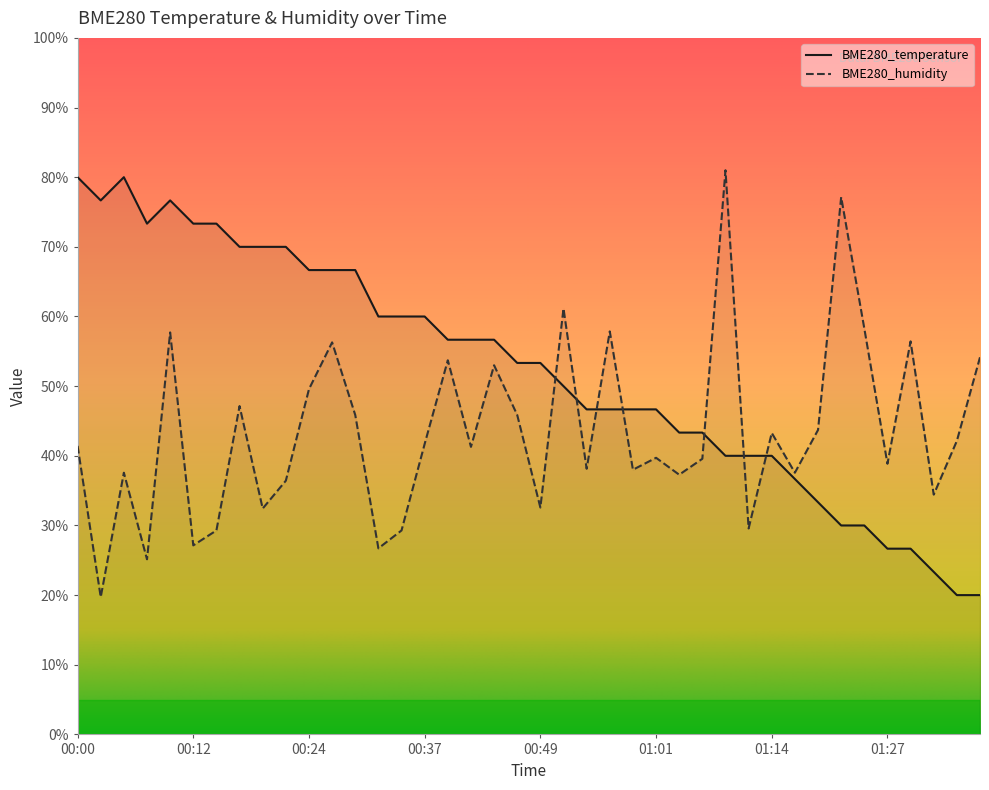

At how many categories does at least one series exceed 43?

35